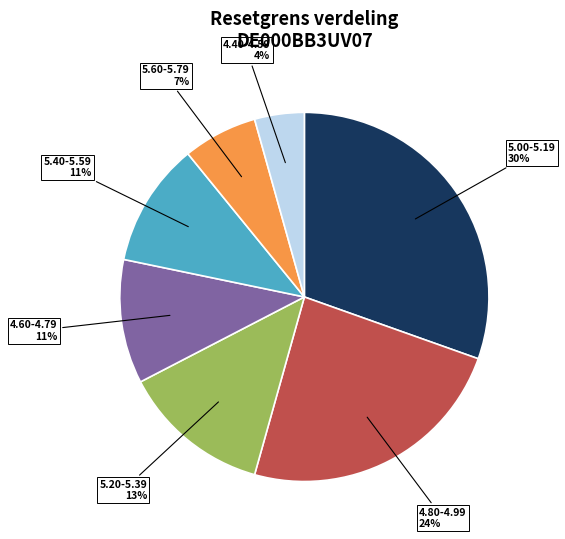

Between 5.20-5.39 and 4.60-4.79, which is larger?

5.20-5.39